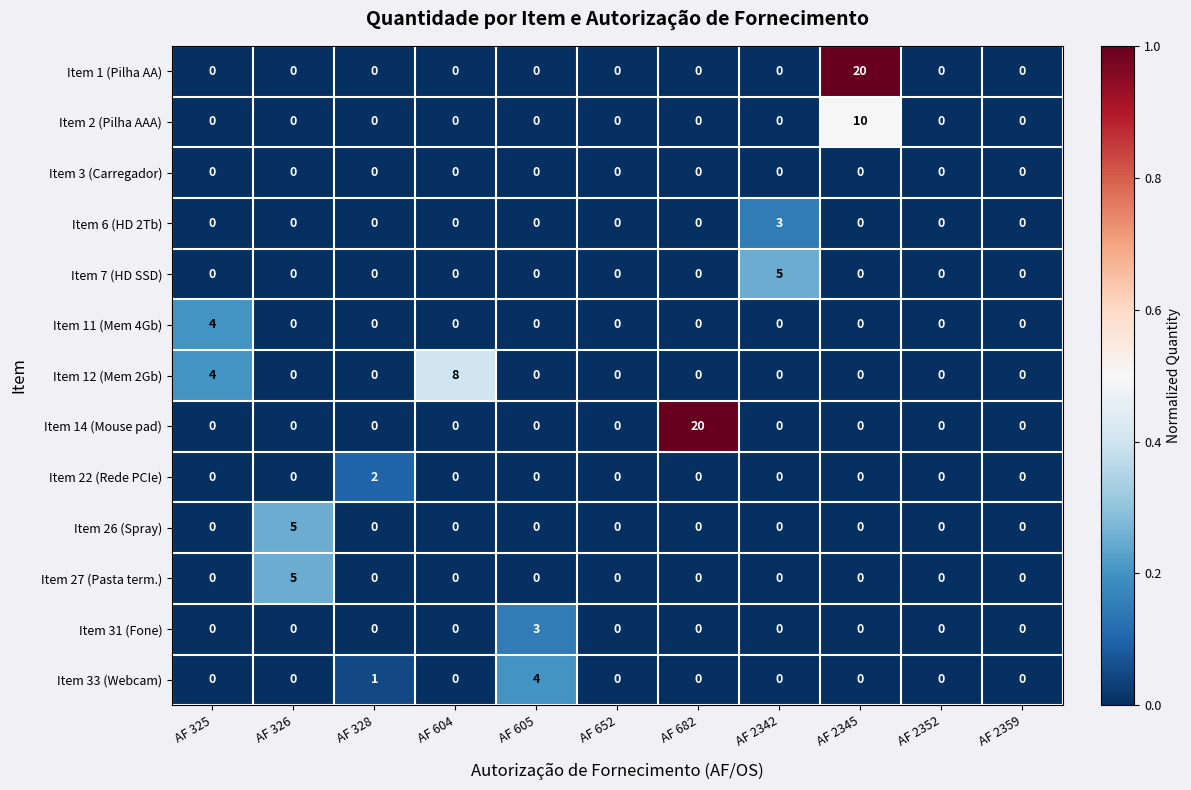

Which category has the highest value in the Item 33 (Webcam) series?

AF 605